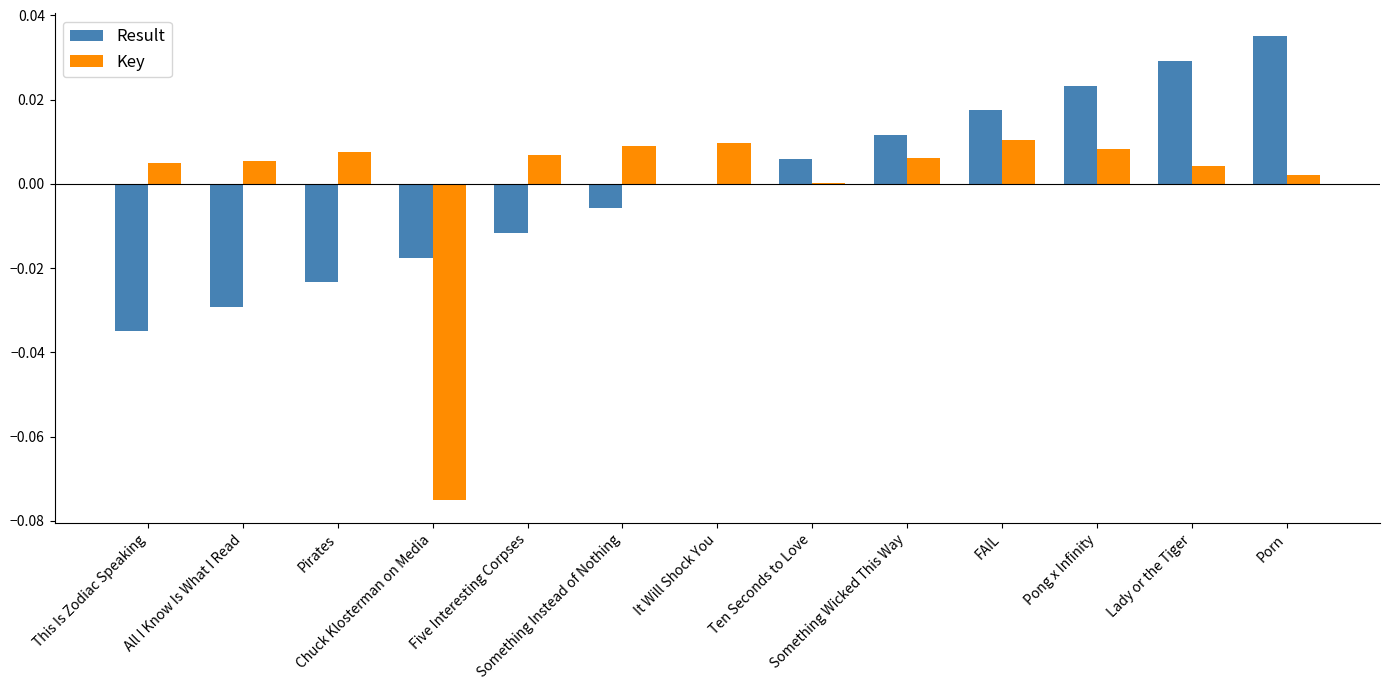

How many groups of bars are there?

13